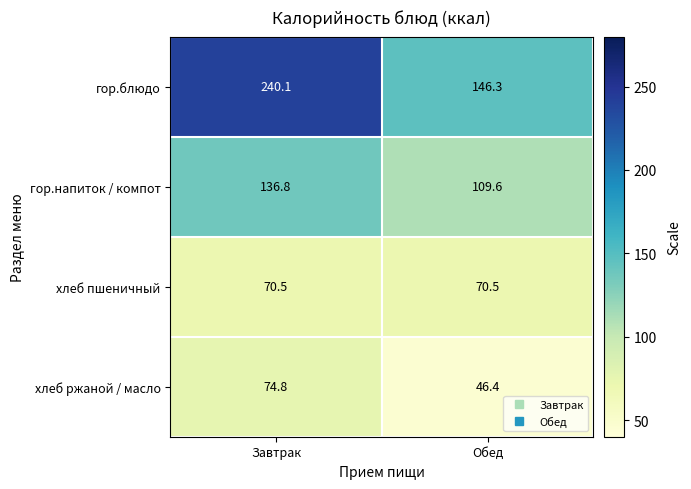

At which category is the sum across all series the highest?

Завтрак